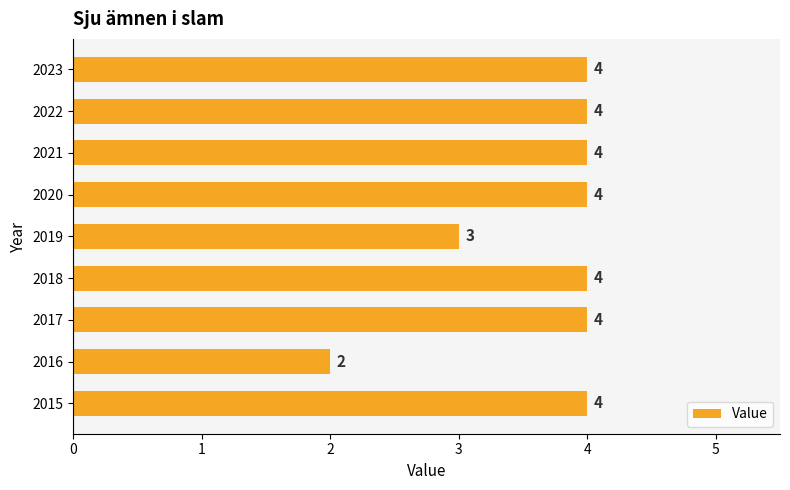

Count the values in the range 4 to 5.

7